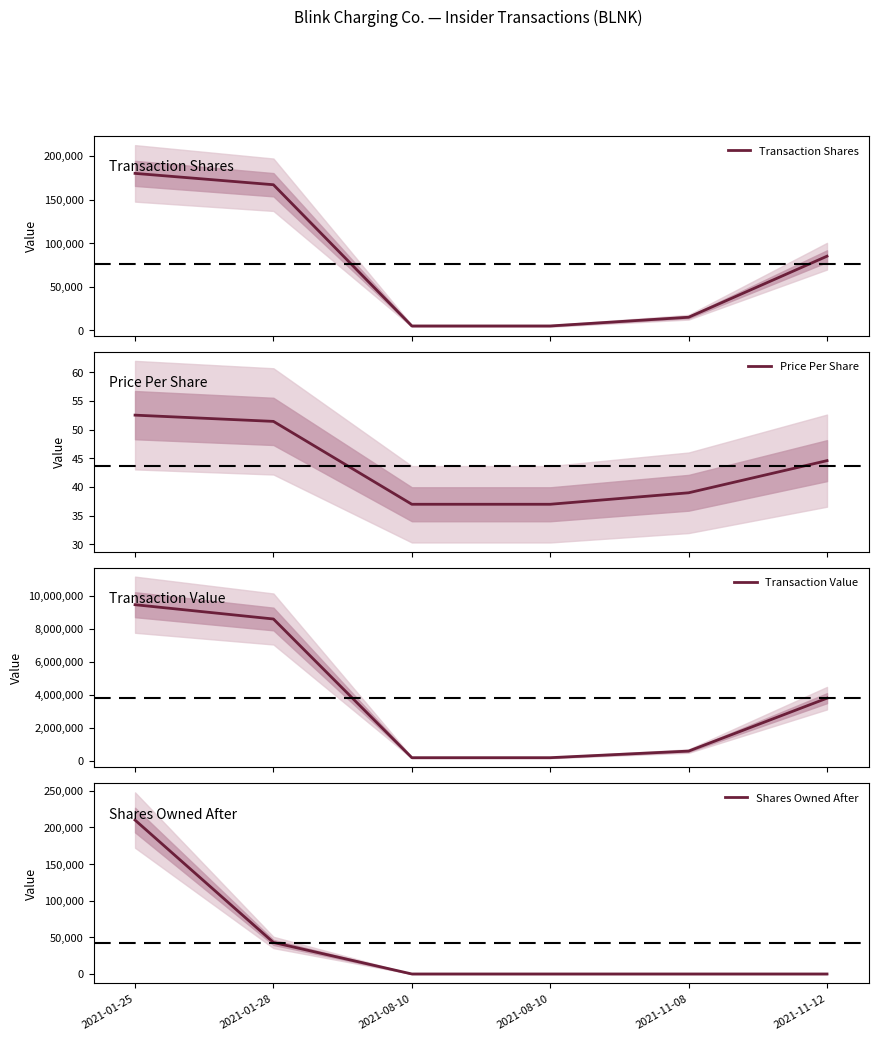

What is the approximate value of Transaction Shares at 2021-01-28?

166981.0